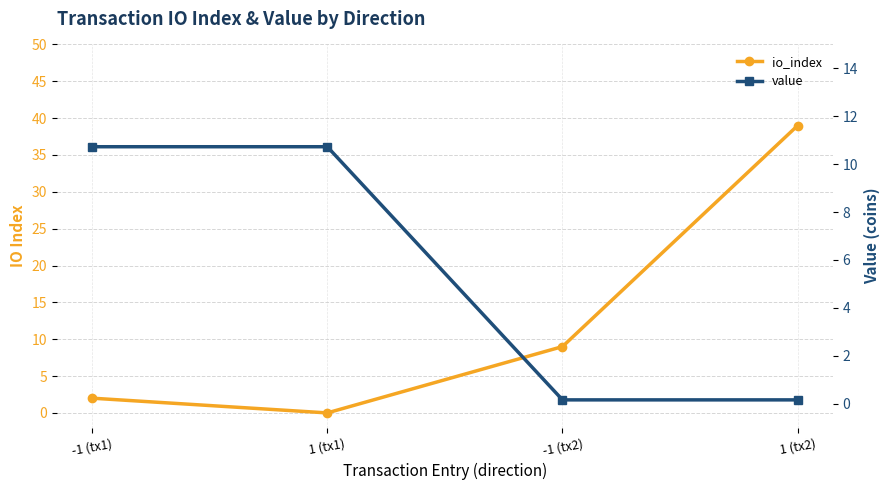

What is the spread (max minus min) of values at -1 (tx2)?

8.8